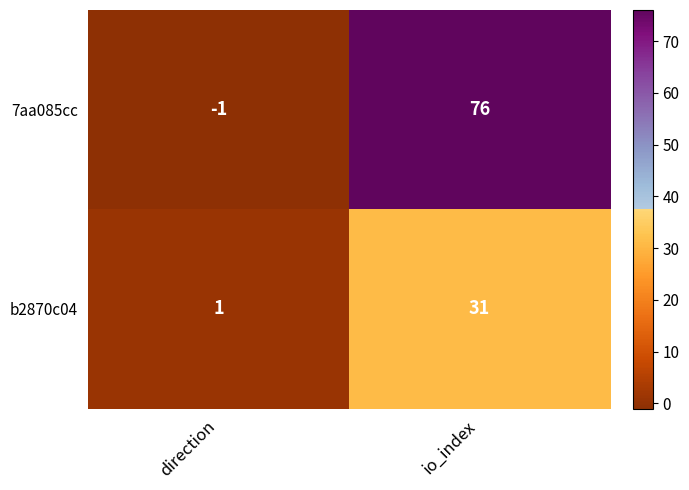

Rank the series at io_index from highest to lowest value.

7aa085cc, b2870c04